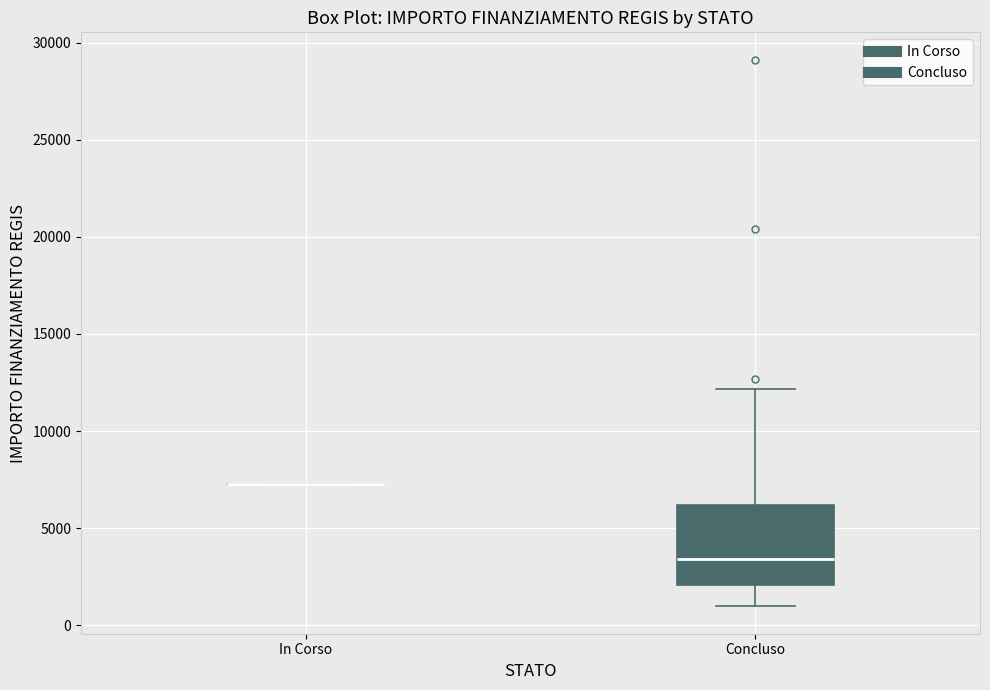

Reading left to right, read every box against the y-axis: the position of its median line, the range the box covers, and the ends of its whiskers. The values are not printed on the chart, so give them approximately, as read against the axis.

In Corso: box collapsed to a line at 7500, whiskers 7500 to 7500
Concluso: median 3500, box 2000 to 6000, whiskers 1000 to 12000